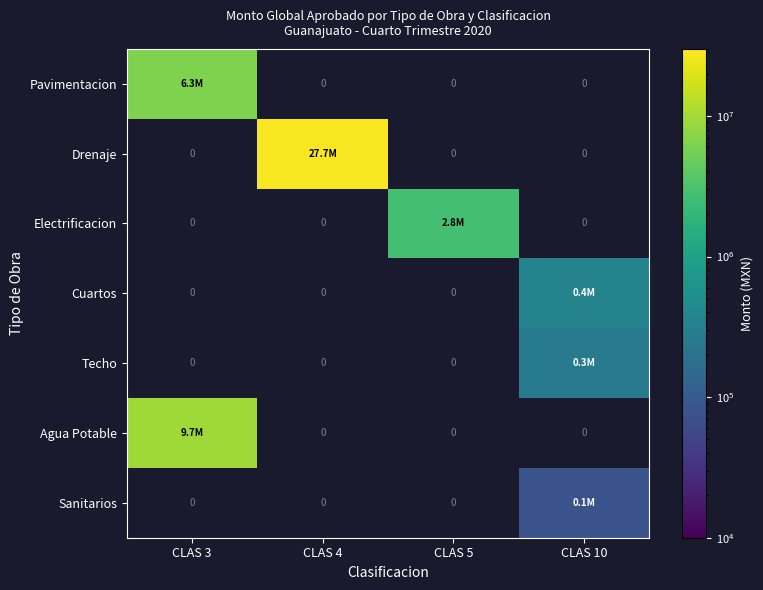

How many values in the Cuartos series exceed 0?

1